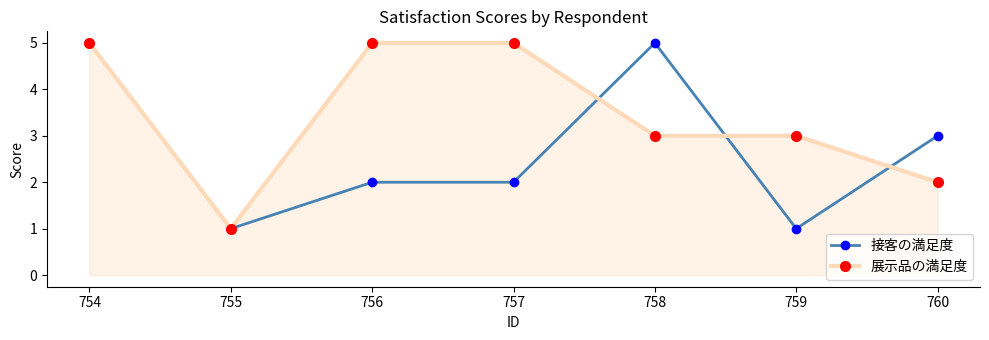

Read the 展示品の満足度 value at 754.

5